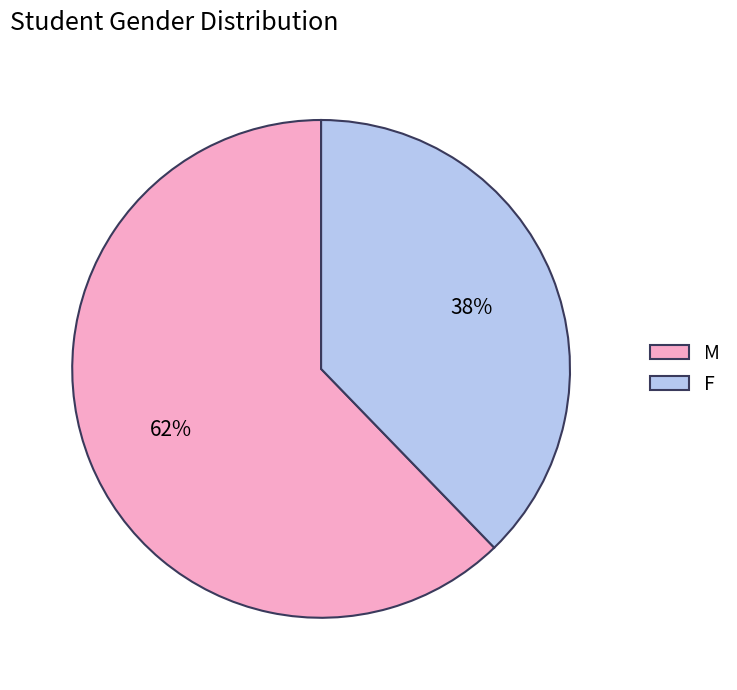

Rank the categories by value from highest to lowest.

M, F